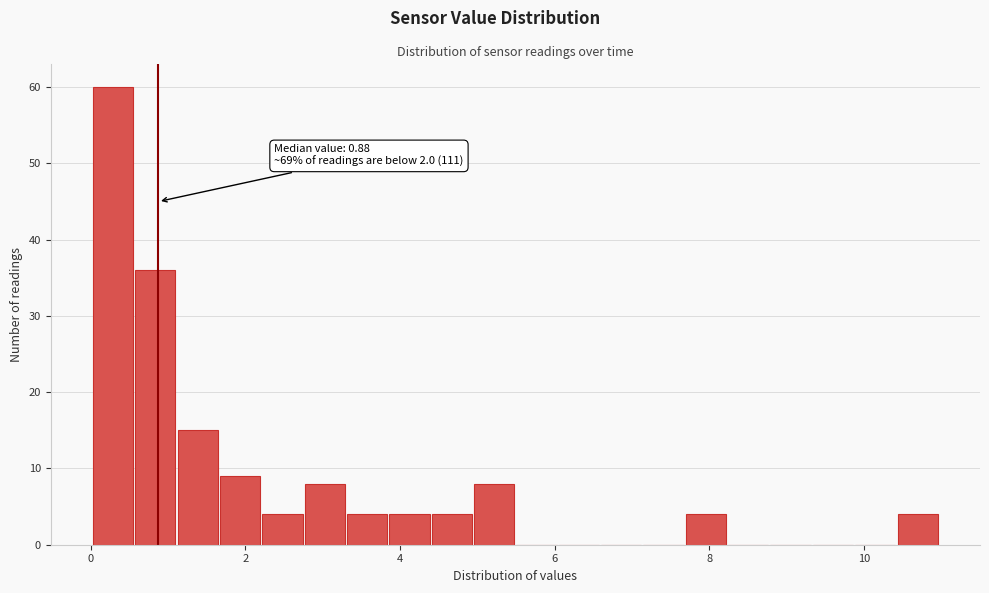

Around what value on the x-axis is the tallest bar? Give the approximate position of its centre, as read against the axis.

0.2